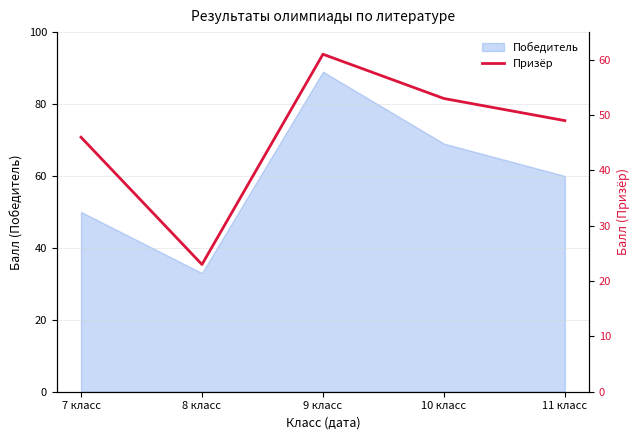

List the labels in order of value, smallest first.

8 класс, 7 класс, 11 класс, 10 класс, 9 класс